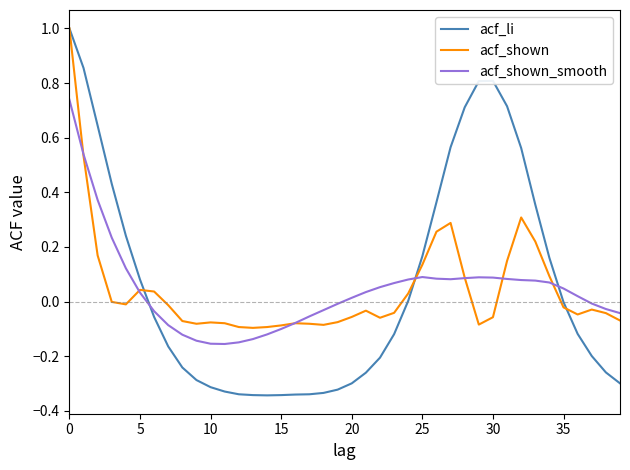

Which series has the widest spread of values?

acf_li